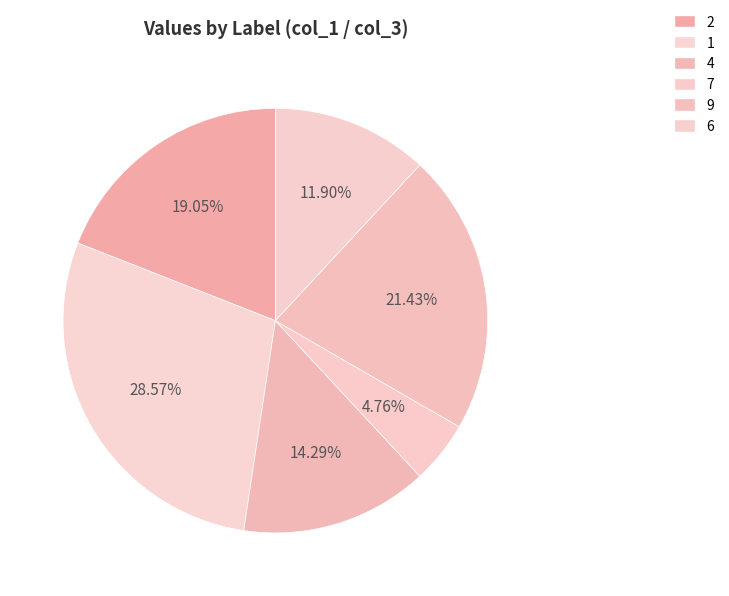

Is there any slice that represents more than half of the pie?

No